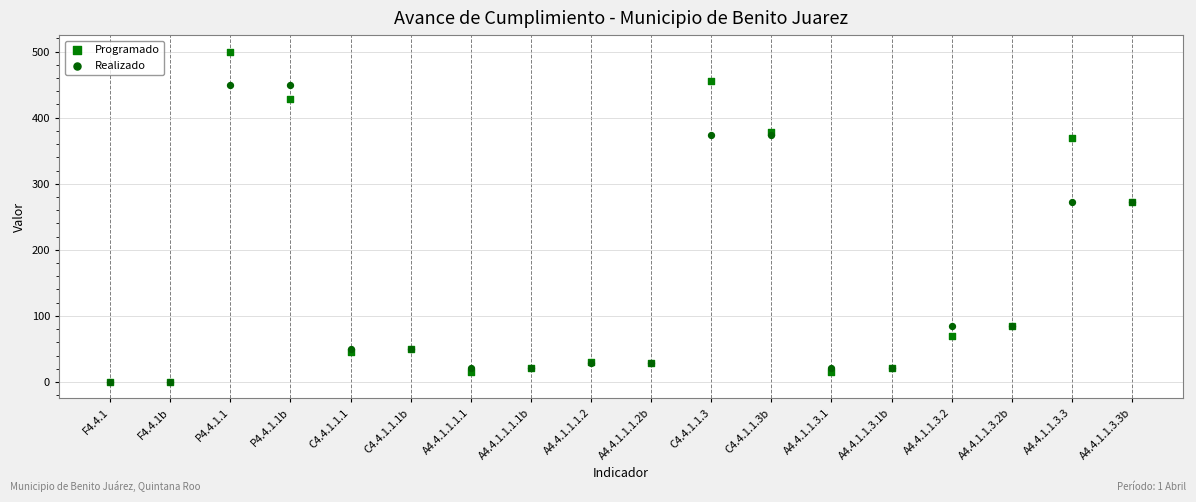

Which series contains the highest Y value?

Programado